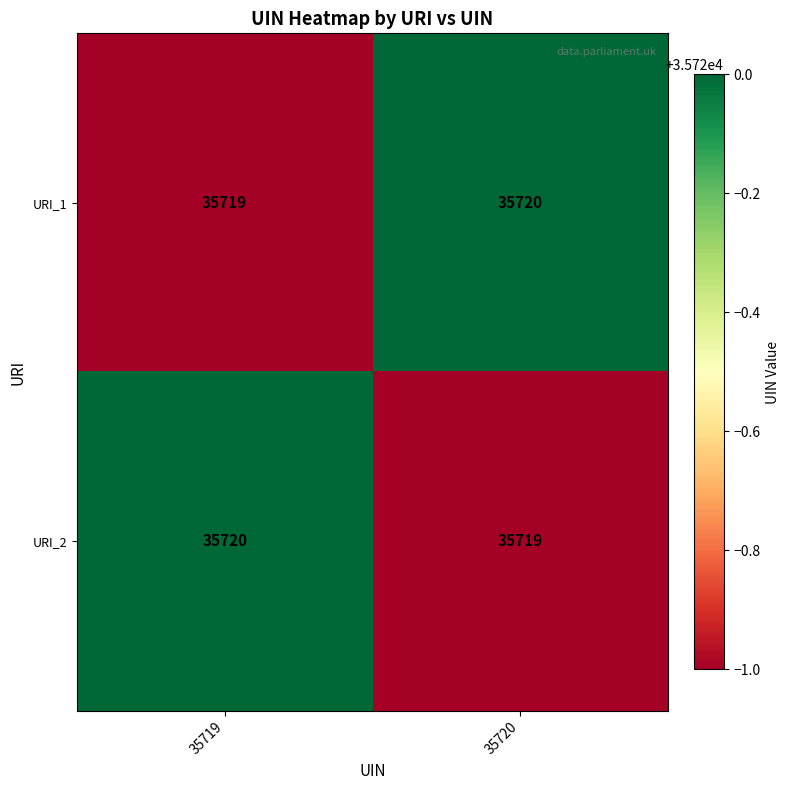

At 35720, list the series in order from smallest to largest.

URI_2, URI_1